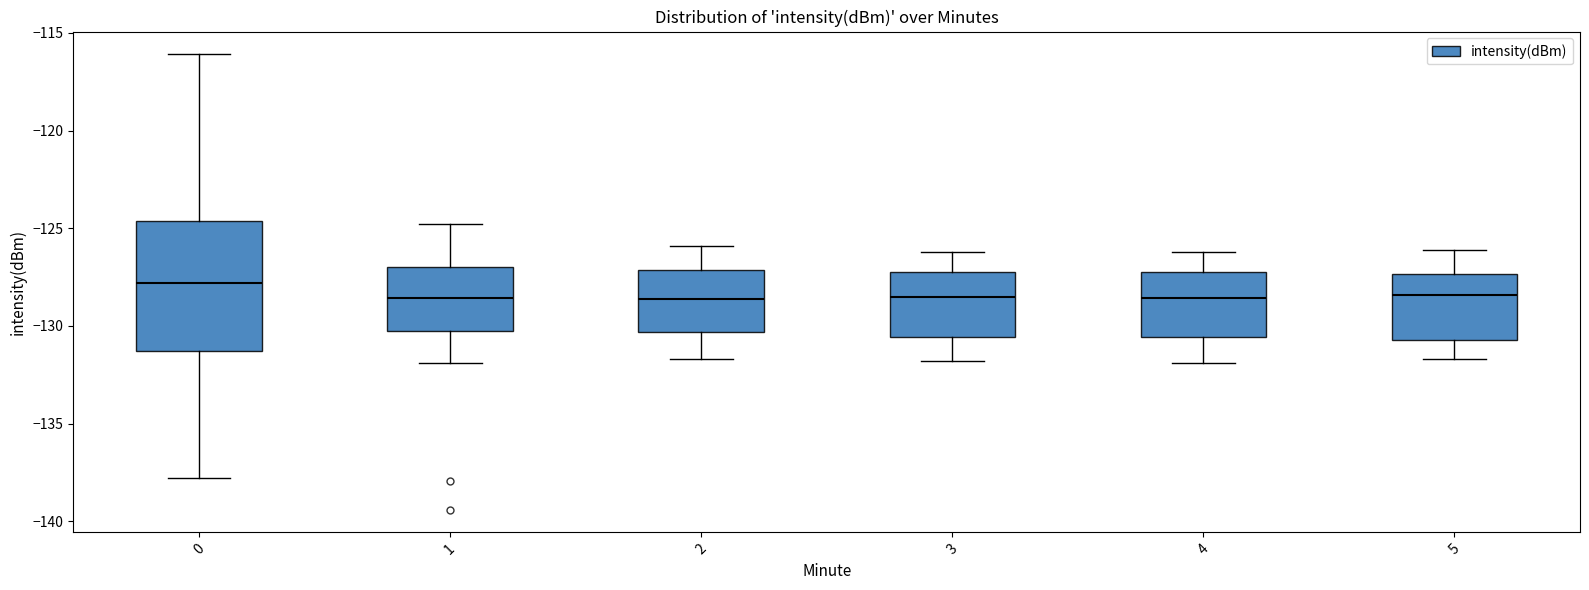

Where does the upper whisker of the box at x = 3 end on the y-axis? The values are not printed on the chart, so give them approximately, as read against the axis.

-126.0